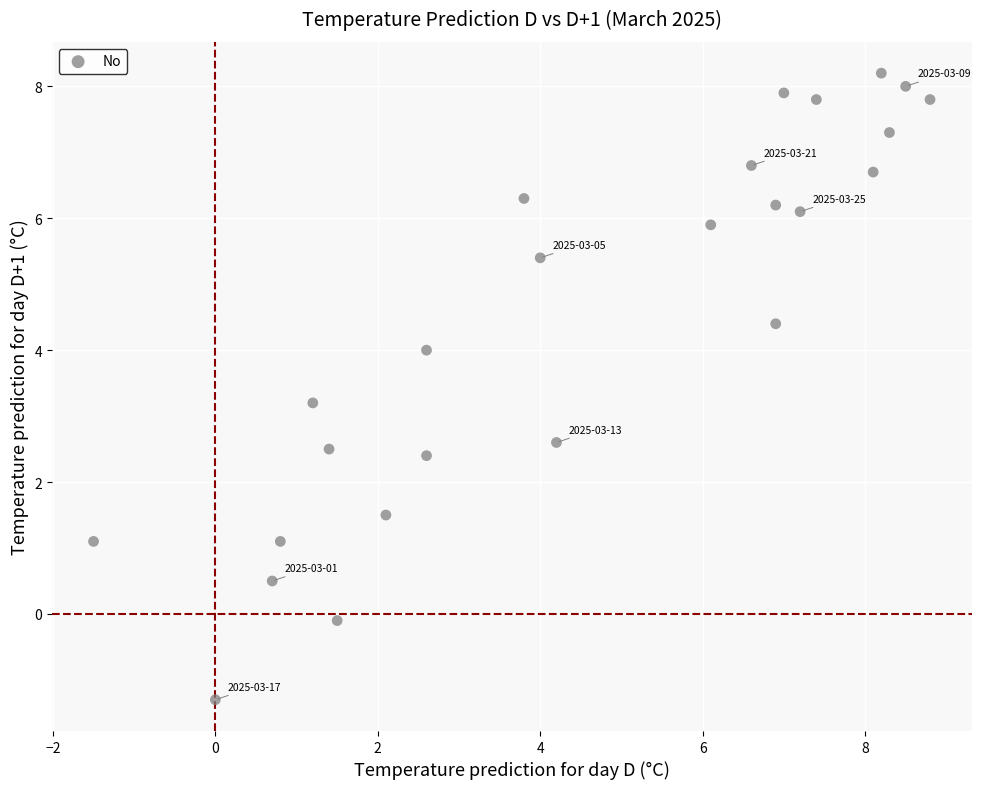

What Y value in the scatter plot is closest to 3?

3.2